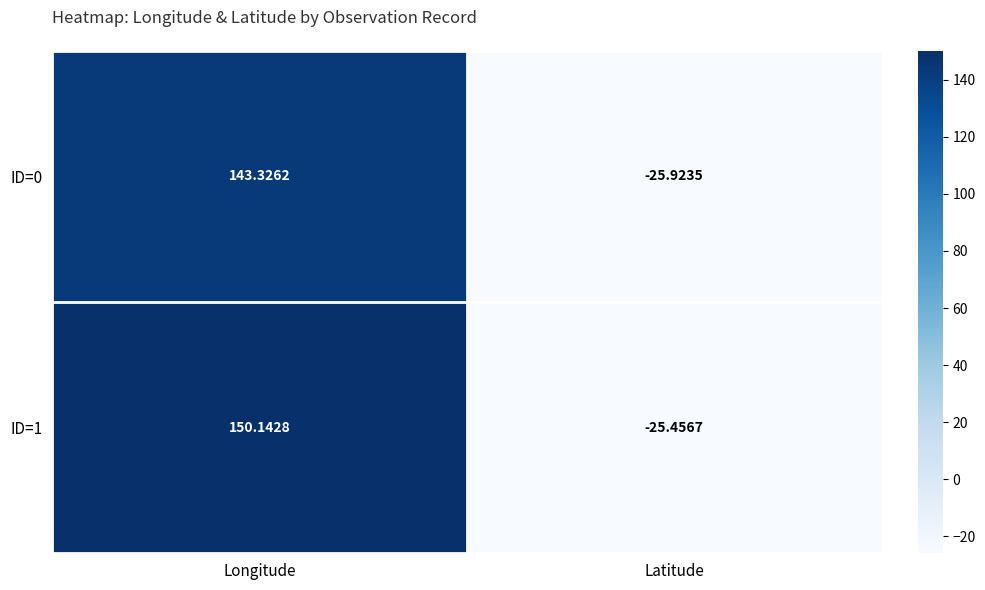

Where is ID=0 nearest to the value 58?

Latitude